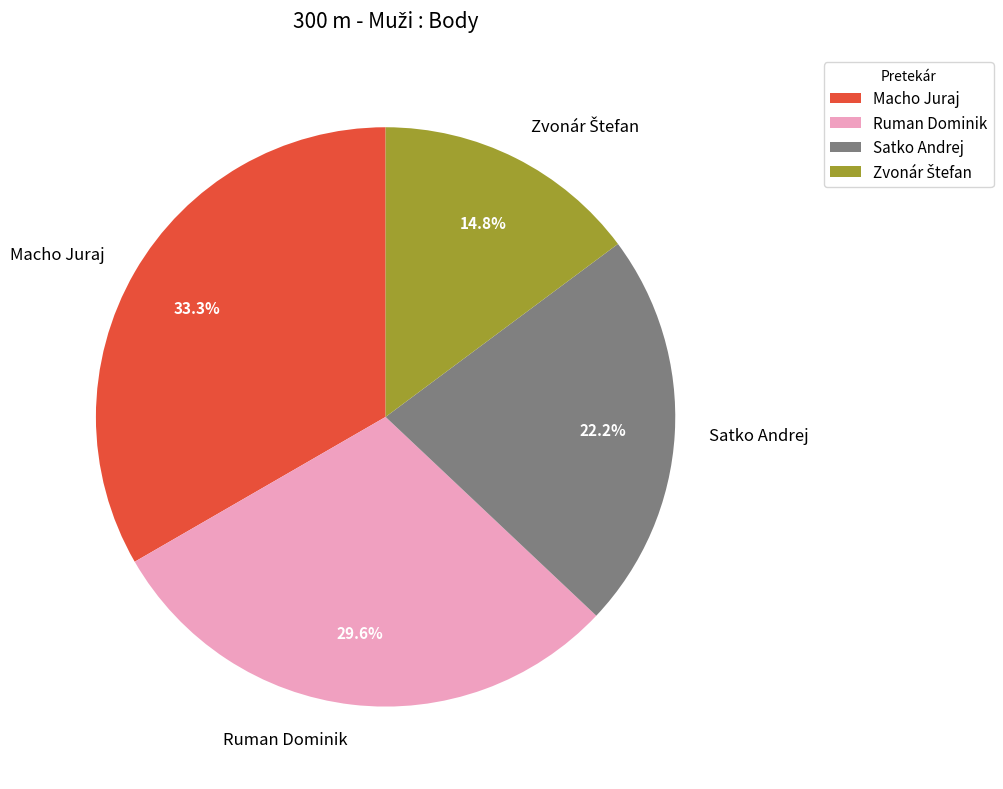

Approximately how many times larger is the value at Macho Juraj compared to Ruman Dominik?

1.1